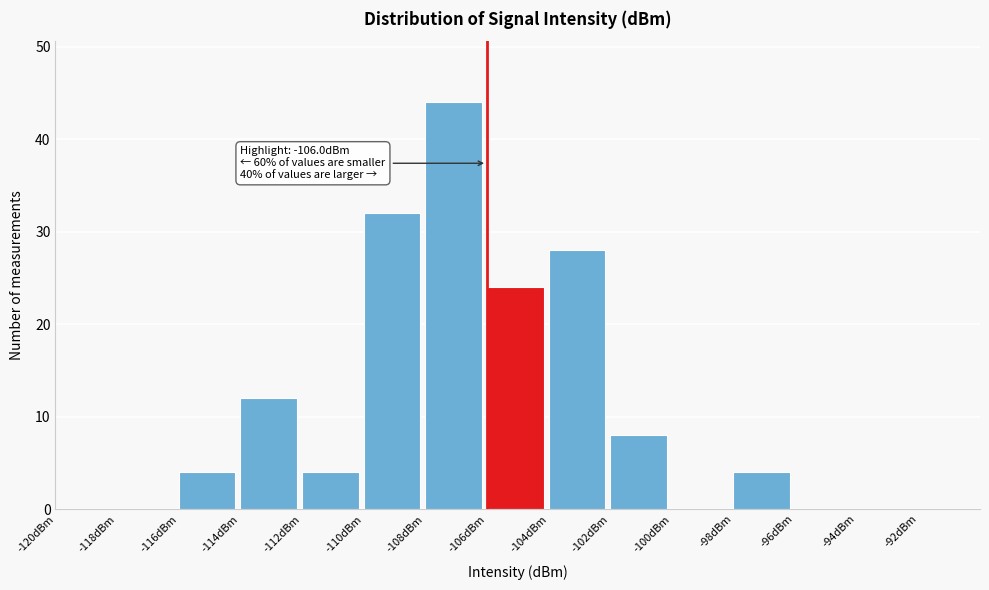

Which range on the x-axis has the tallest bar?

-108 to -106